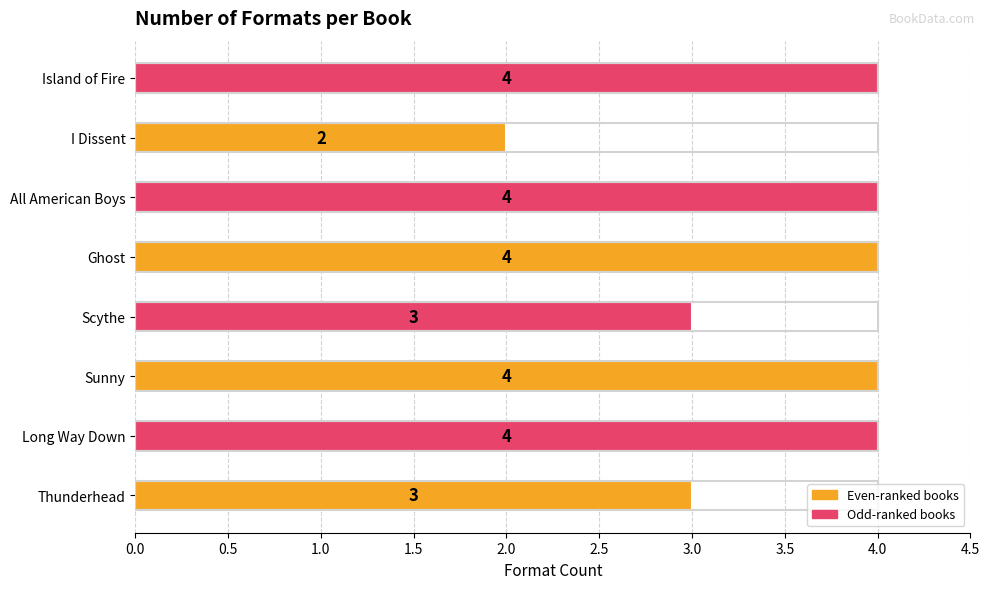

Reading bottom to top, what are all the values shown in this chart?

Thunderhead=3	Long Way Down=4	Sunny=4	Scythe=3	Ghost=4	All American Boys=4	I Dissent=2	Island of Fire=4